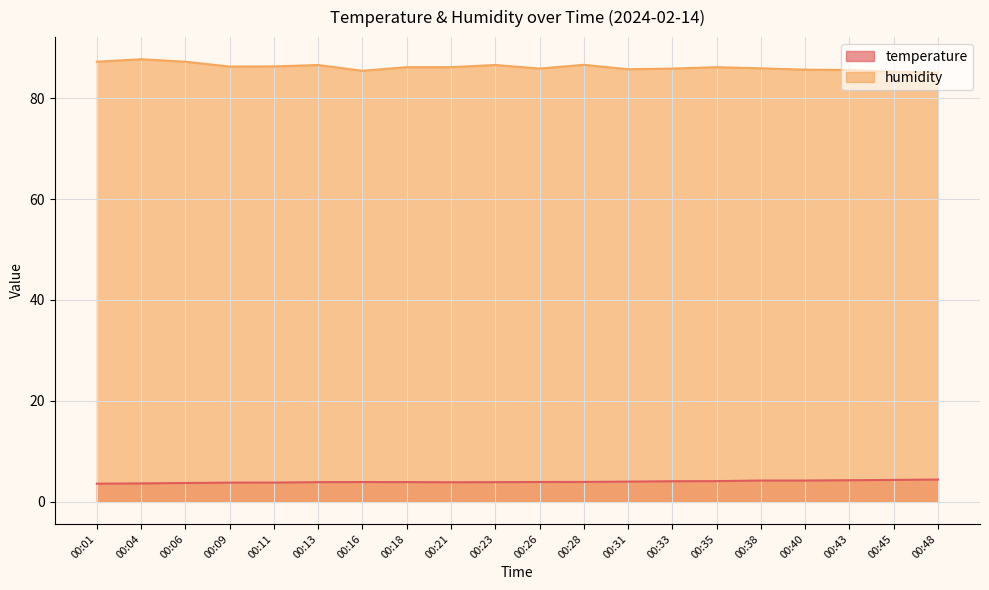

Is the value of temperature at 00:06 greater than the value of humidity at 00:13?

No